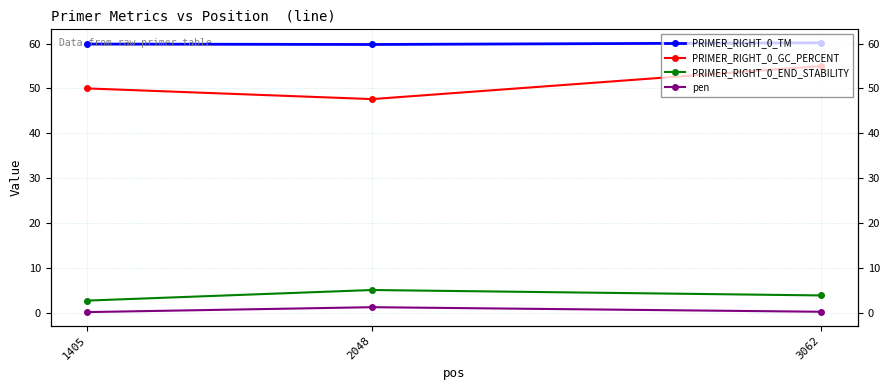

At which label is PRIMER_RIGHT_0_END_STABILITY closest to 3?

1405